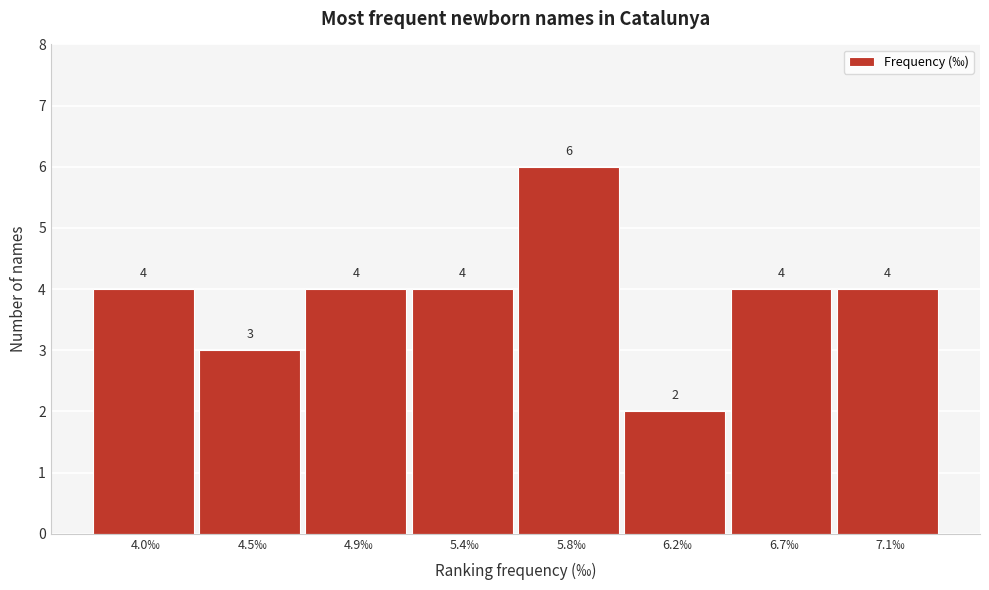

Reading left to right, transcribe all the data shown in this chart.

4.0‰=4	4.5‰=3	4.9‰=4	5.4‰=4	5.8‰=6	6.2‰=2	6.7‰=4	7.1‰=4